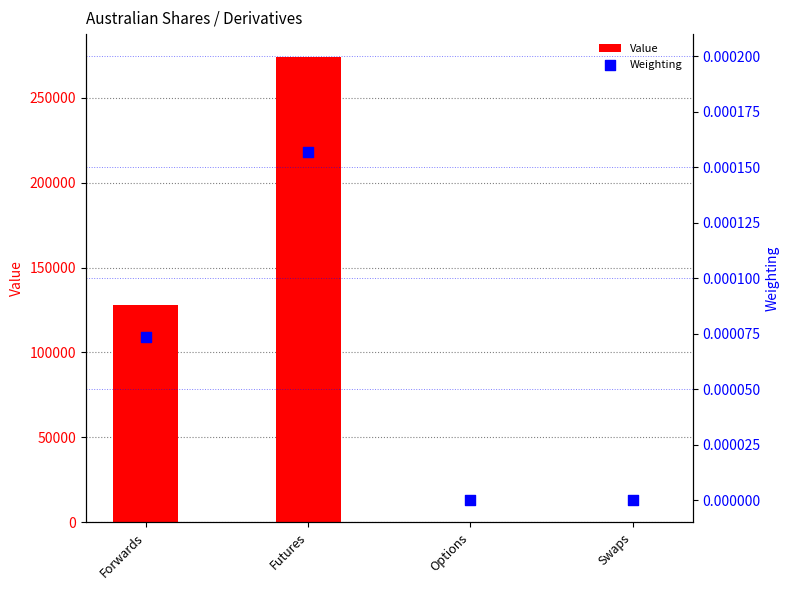

What is the total value across all series at Futures?

273717.5